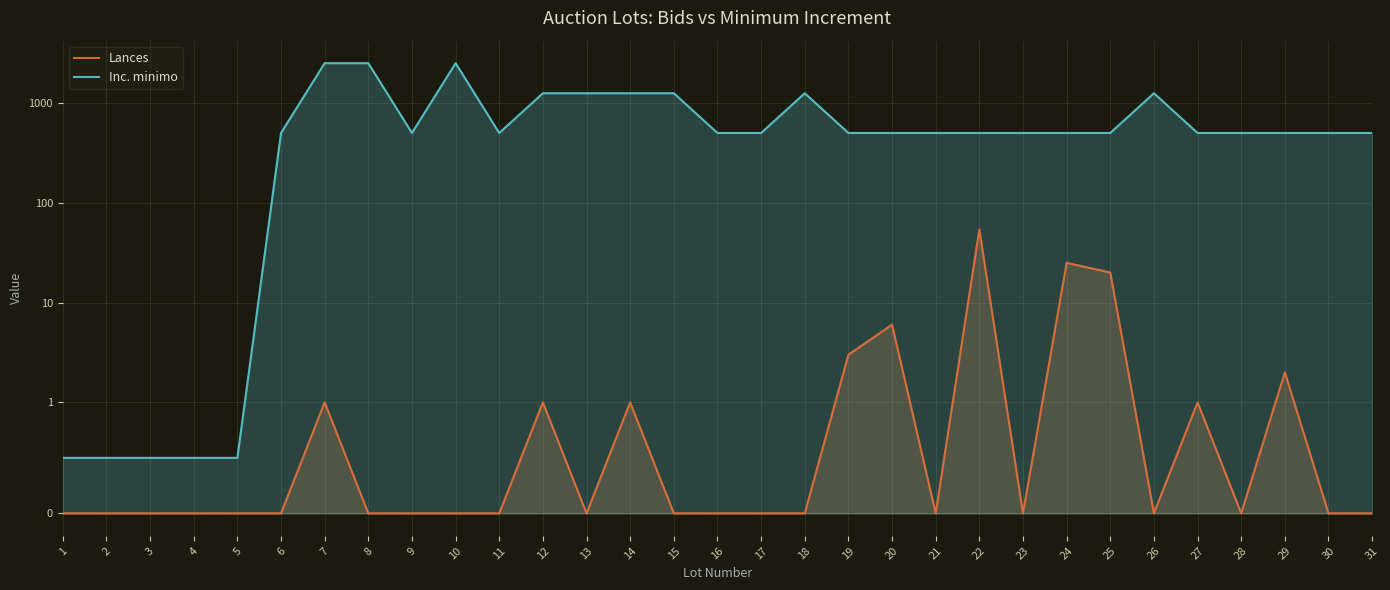

What is the value of the Inc. minimo point at the 24th from the left?

500.0